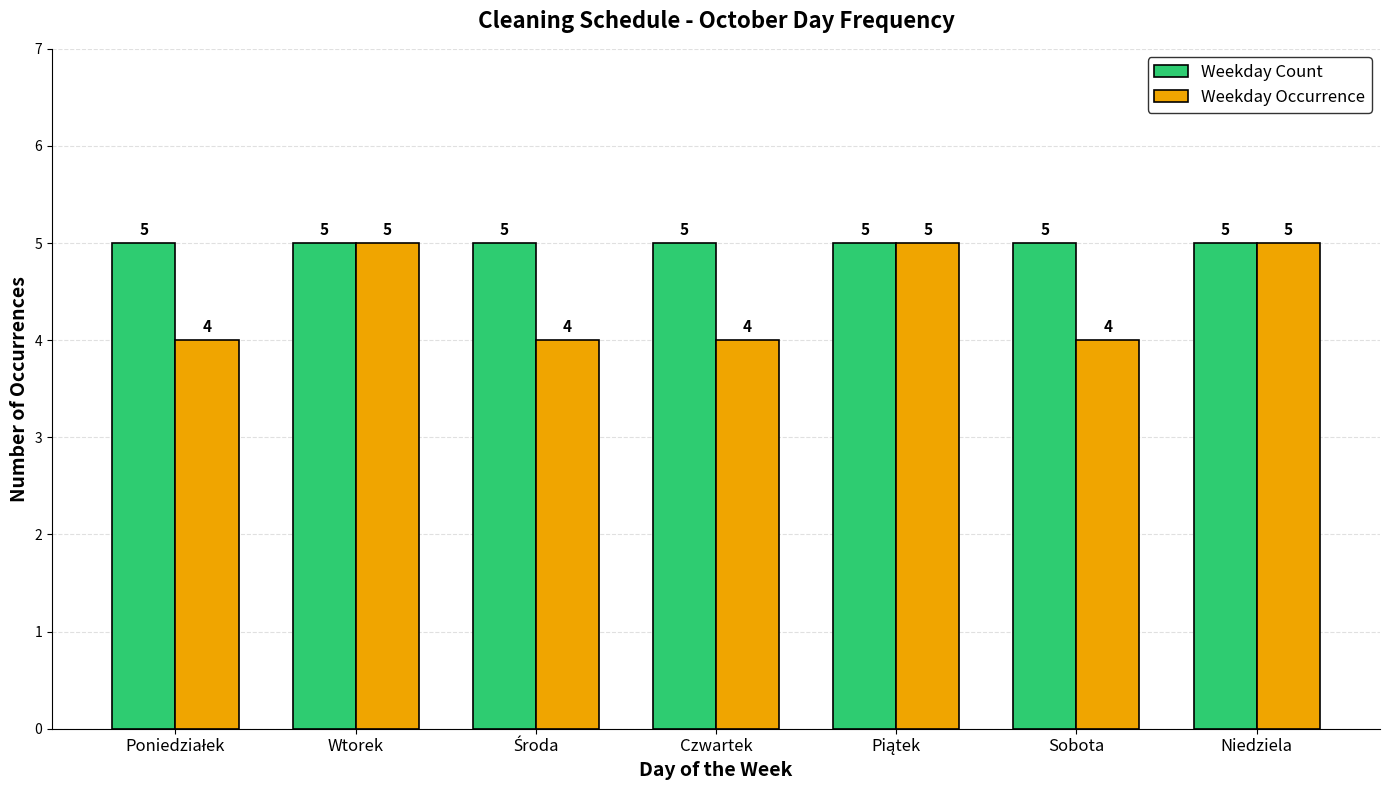

True or false: Weekday Occurrence has a value of 4 at Czwartek.

True